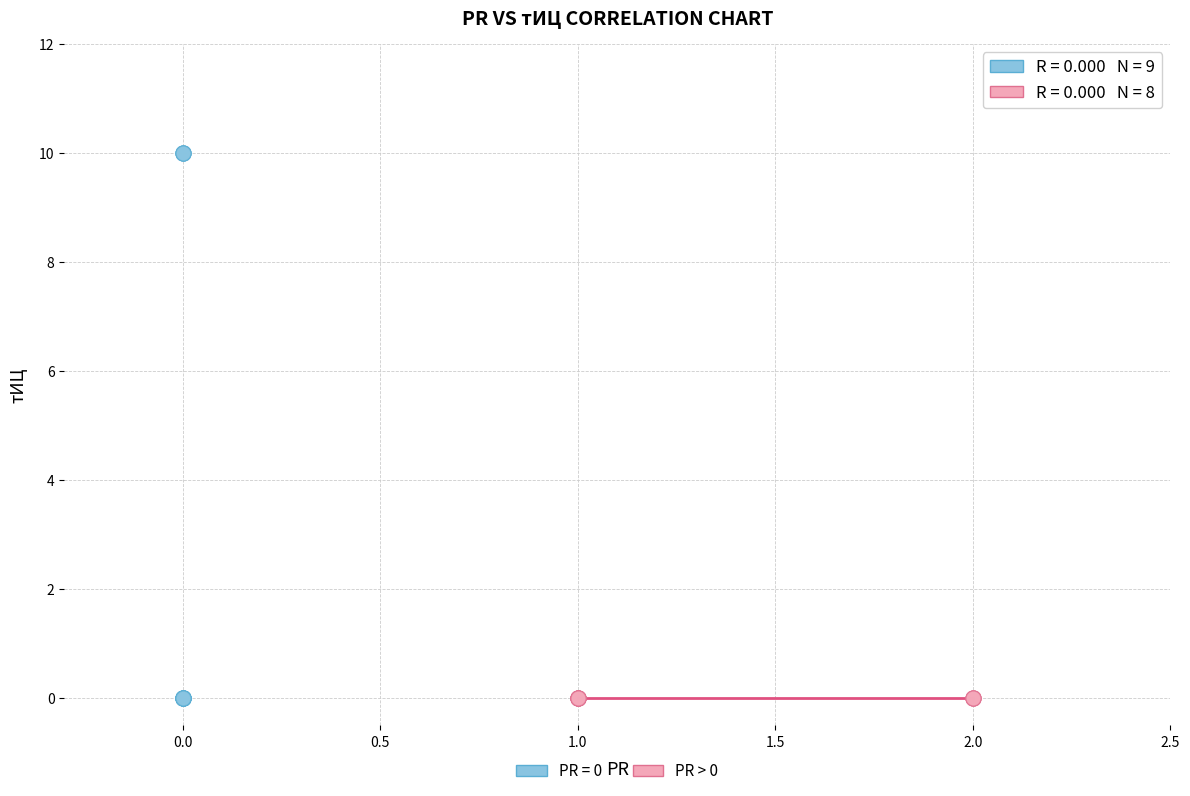

Which series contains the highest Y value?

PR = 0